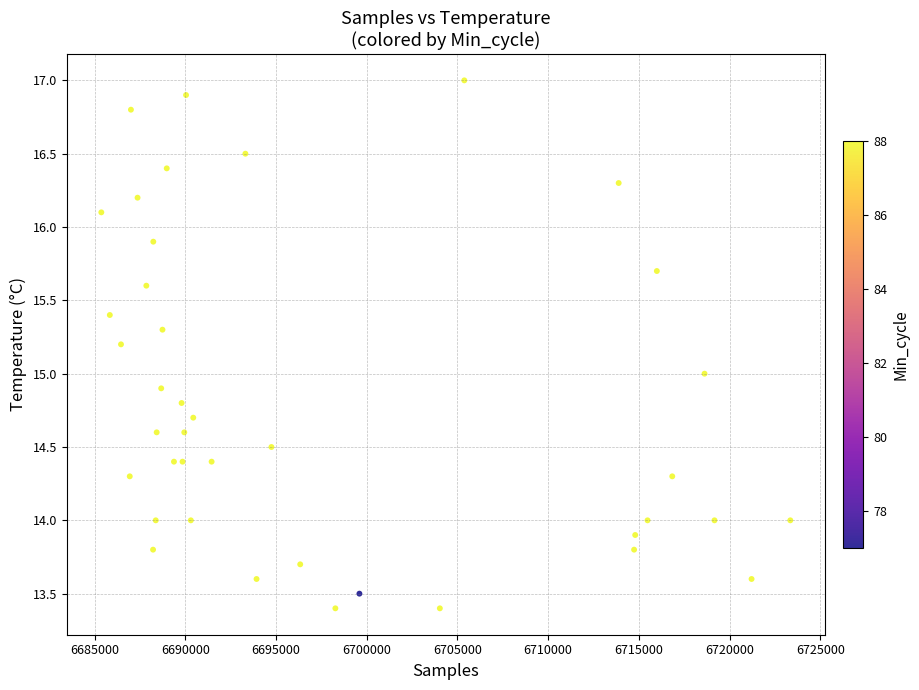

What is the range of Y values (max minus min)?

3.6